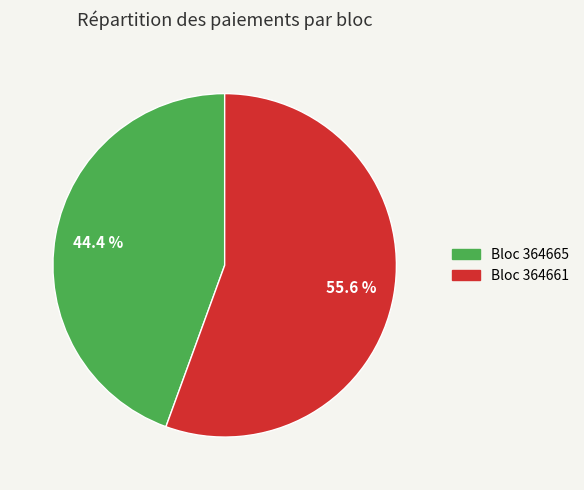

Which category has the smallest portion of the pie?

Bloc 364665